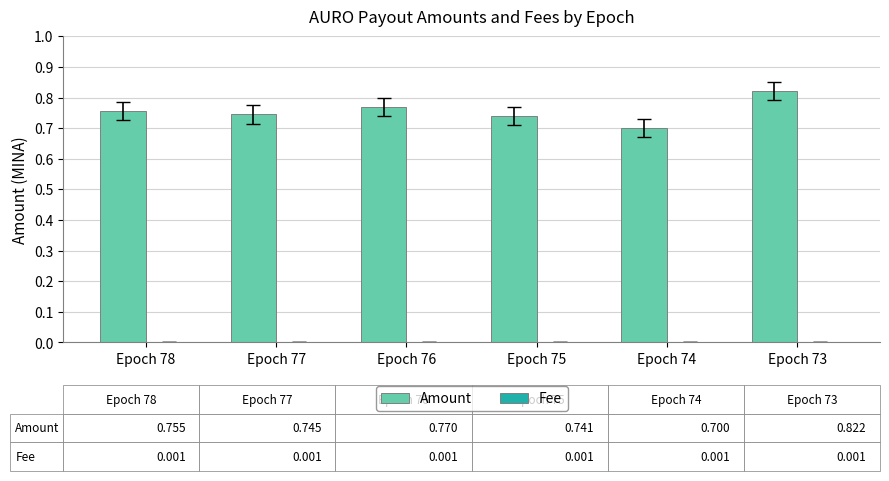

How many groups of bars are there?

6